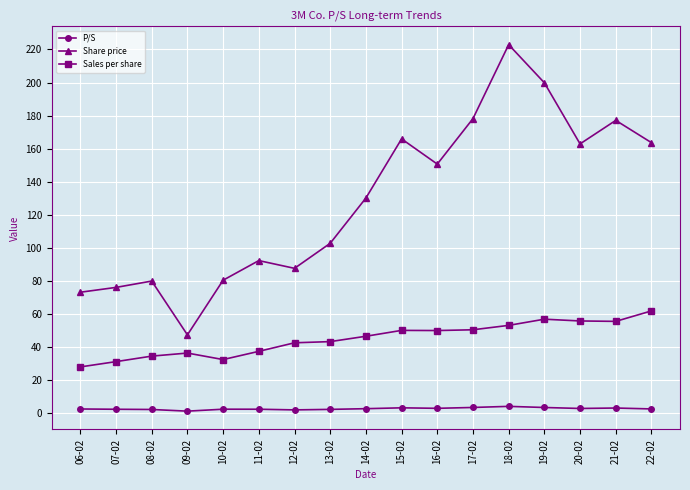

What is the difference between the Share price values at 22-02 and 21-02?

13.5